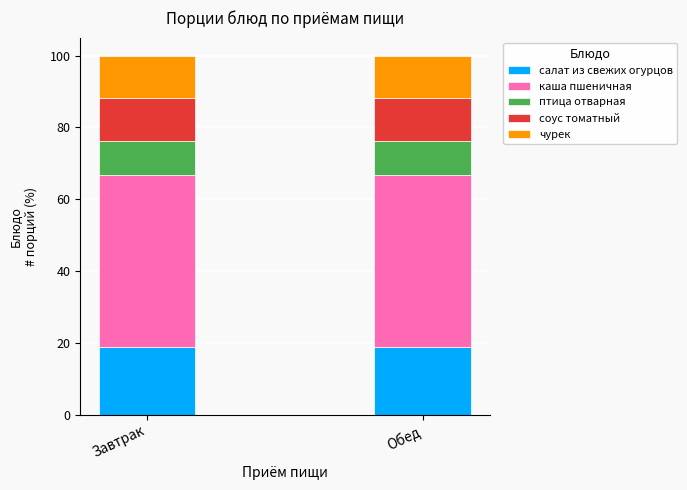

Does the chart contain stacked bars?

Yes